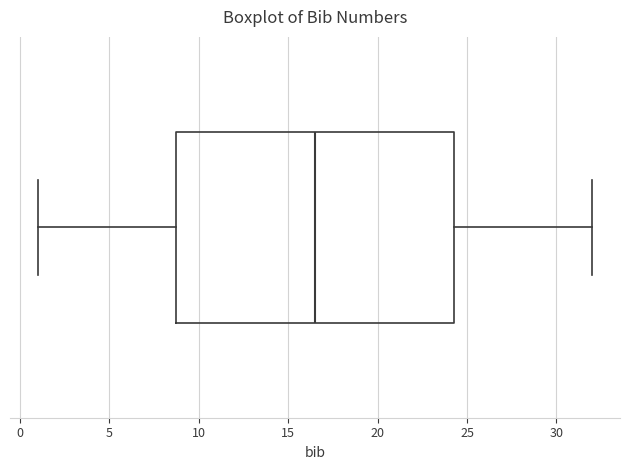

Where is the right edge of the box on the x-axis? The values are not printed on the chart, so give them approximately, as read against the axis.

24.5